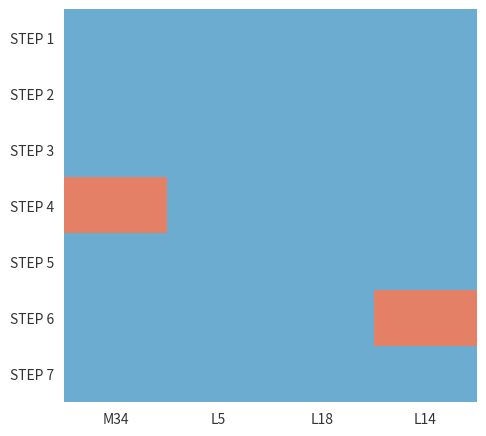

Which series has the largest total across all categories?

STEP 4